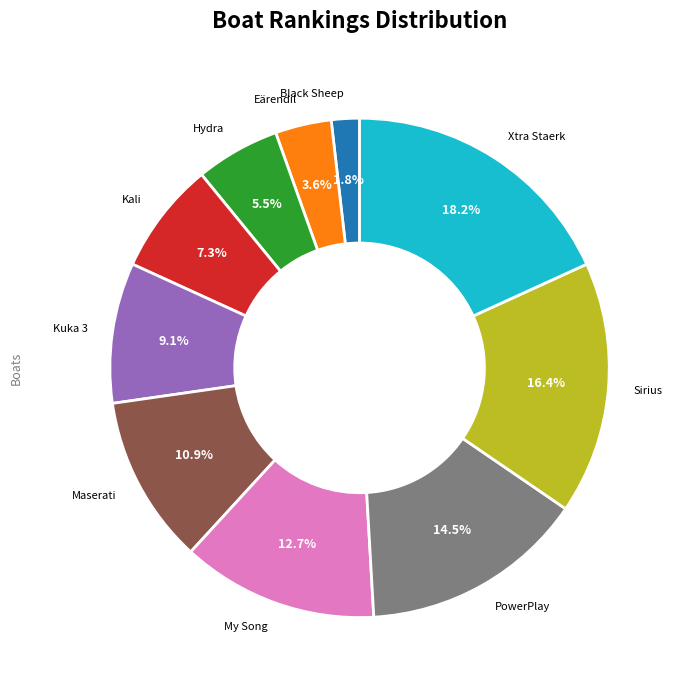

Which has a higher value, Black Sheep or My Song?

My Song